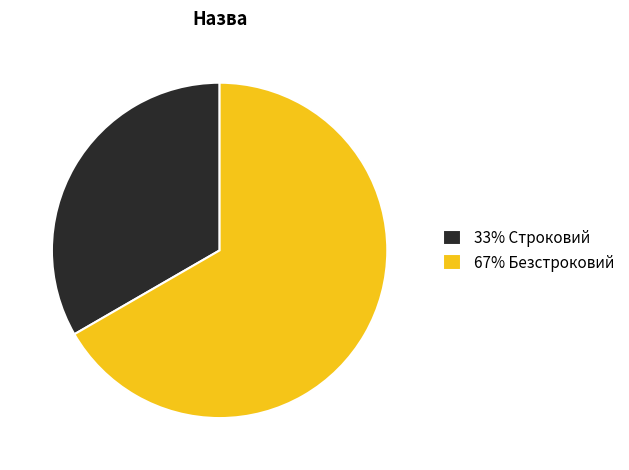

Rank the categories by value from lowest to highest.

33% Строковий, 67% Безстроковий